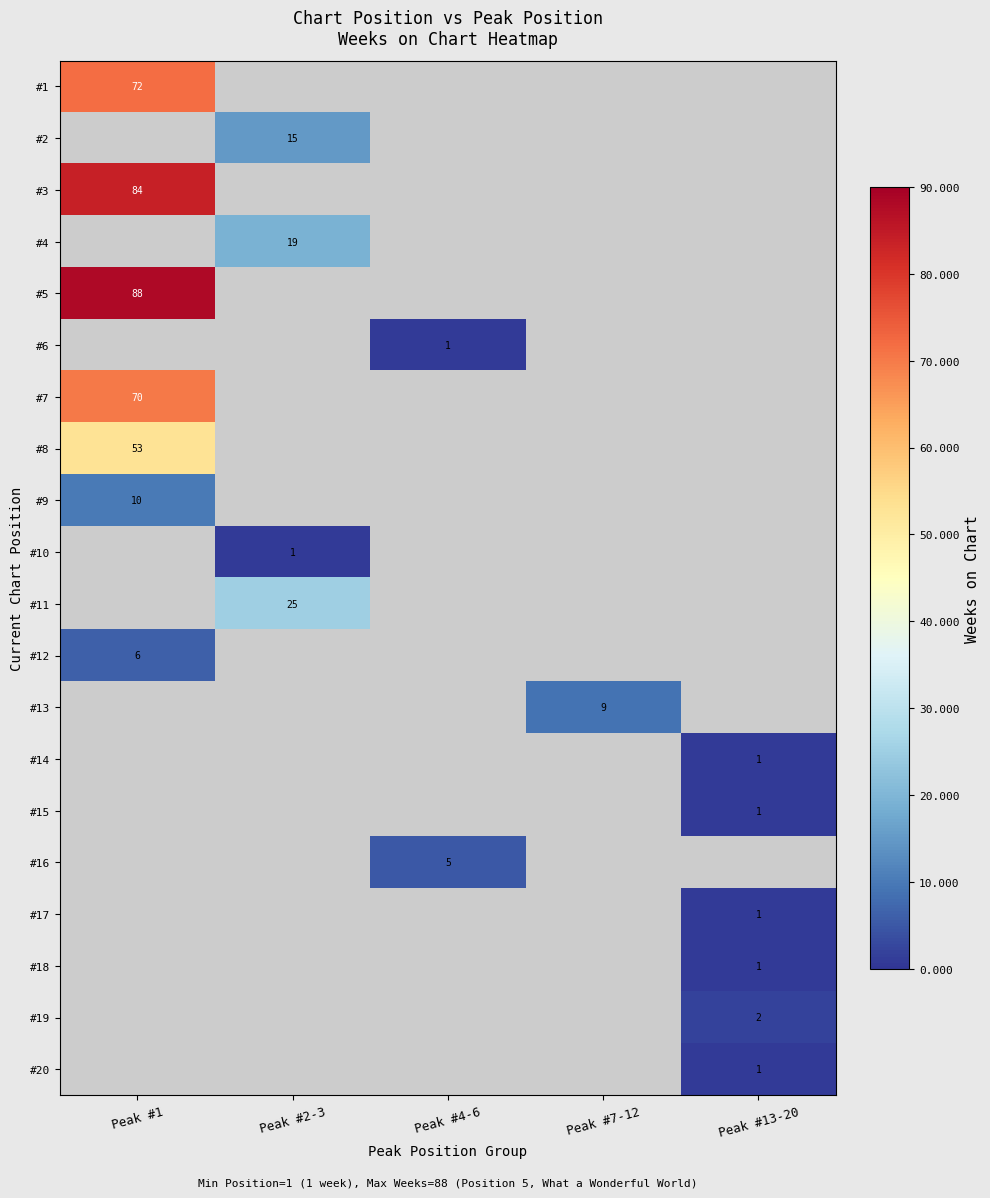

Is it true that #19 equals 2 at Peak #13-20?

True